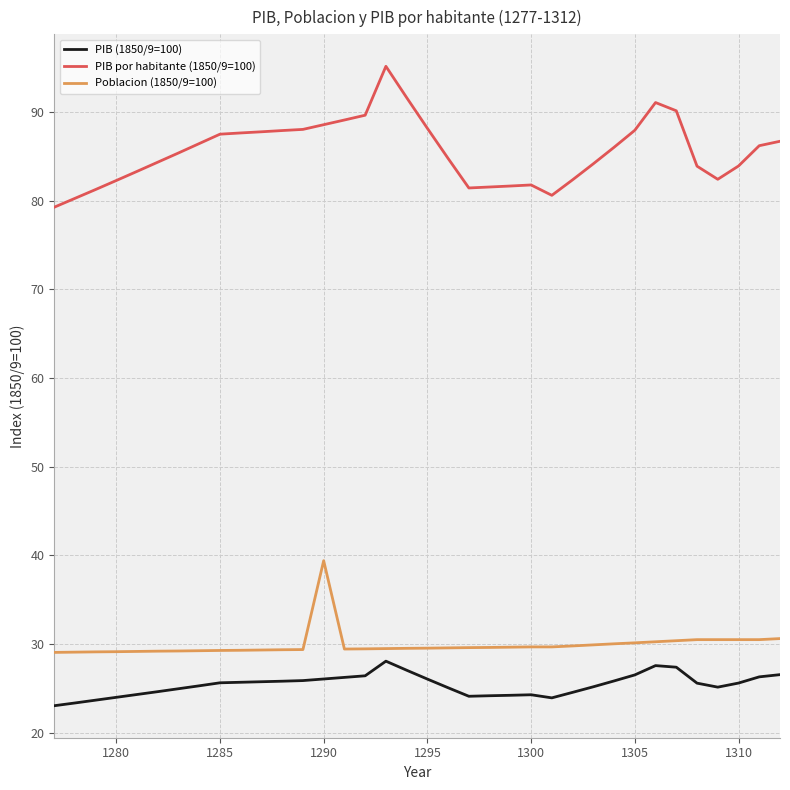

How many values in the PIB por habitante (1850/9=100) series exceed 86?

18